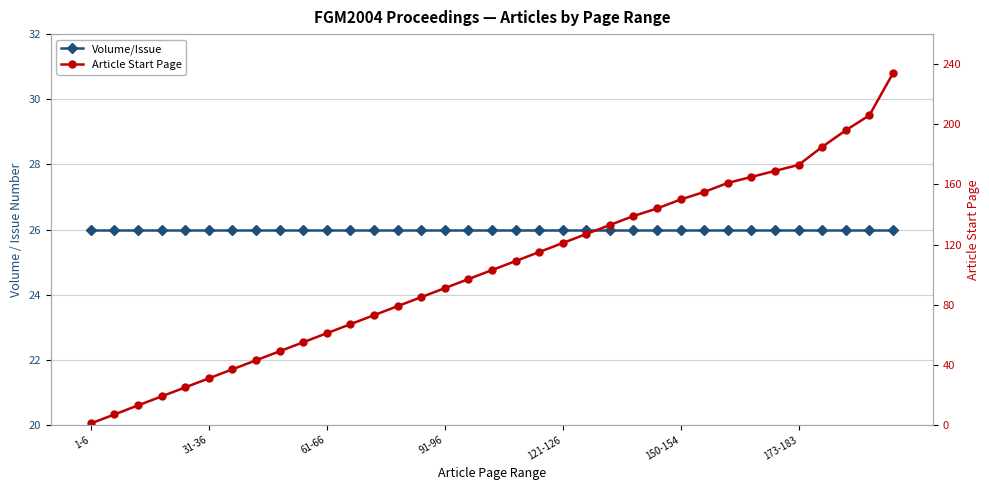

What is the spread (max minus min) of values at 26?

129